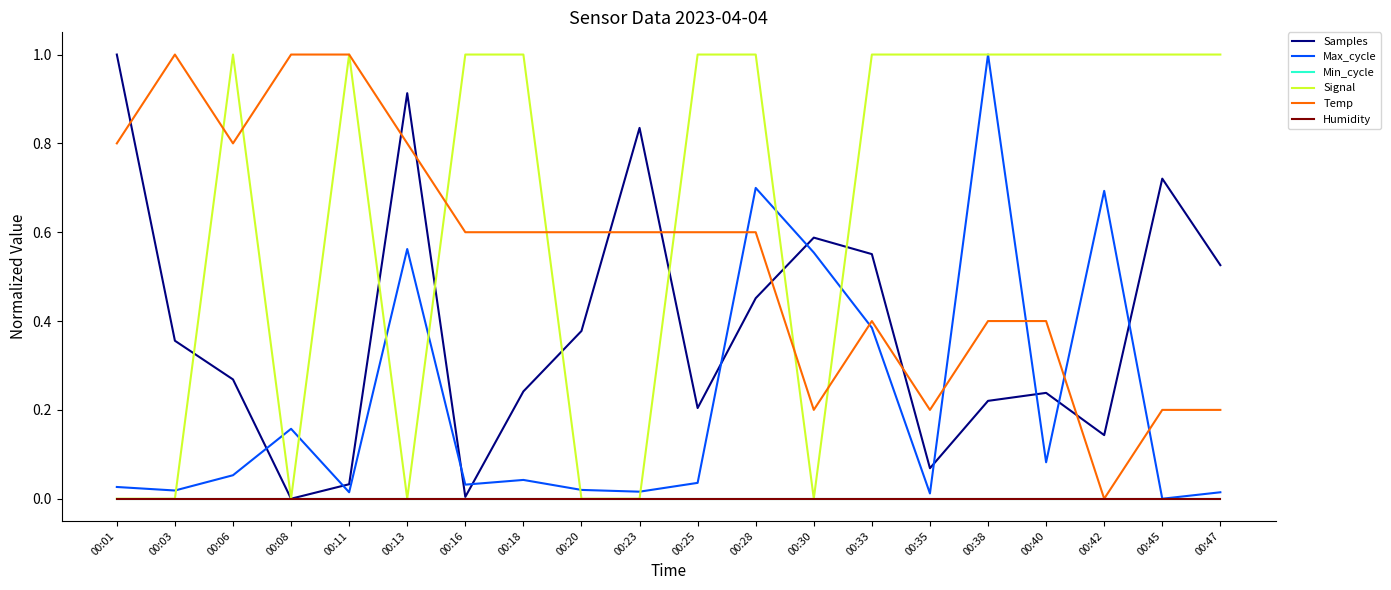

Is this an area chart (filled region under the line)?

No